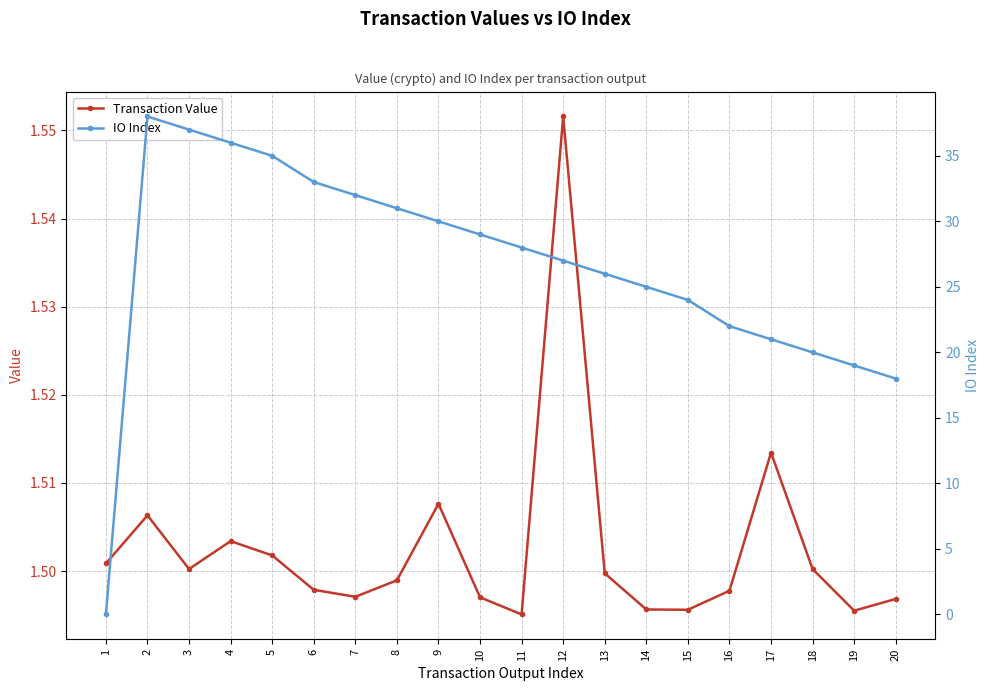

Rank the categories by IO Index value from highest to lowest.

2, 3, 4, 5, 6, 7, 8, 9, 10, 11, 12, 13, 14, 15, 16, 17, 18, 19, 20, 1